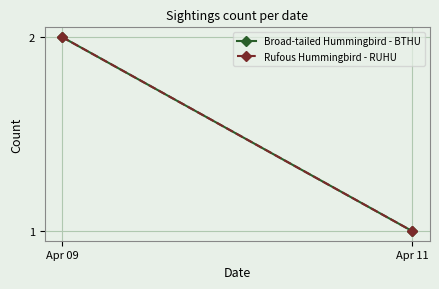

What are all the series names shown in the legend?

Broad-tailed Hummingbird - BTHU, Rufous Hummingbird - RUHU